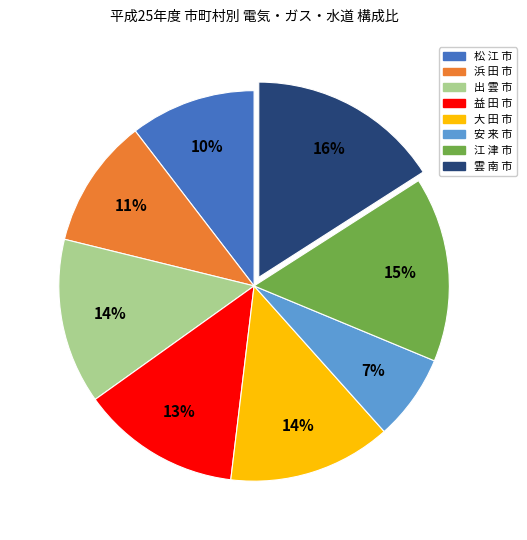

To the nearest percent, what is the difference between the largest and smallest slice percentages?

9%